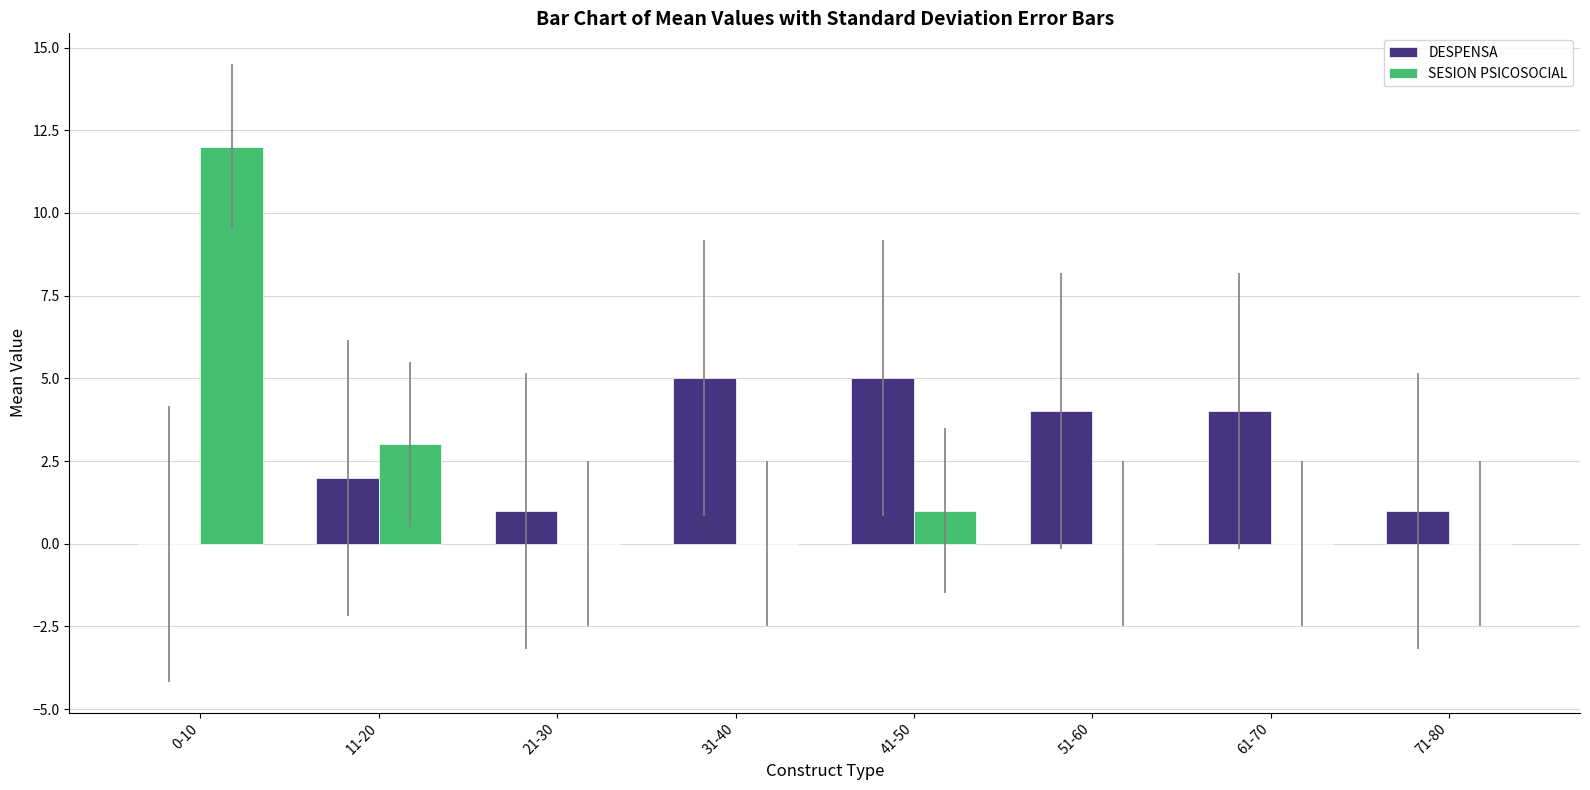

At which category is the sum across all series the highest?

0-10